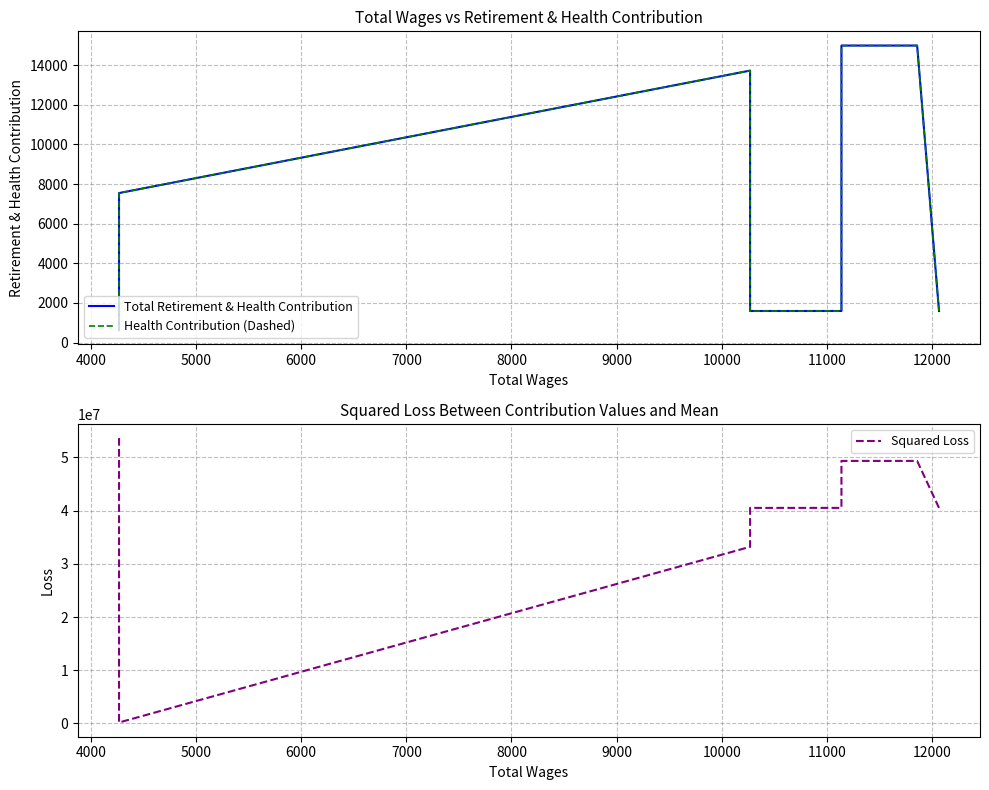

True or false: Squared Loss and Total Retirement & Health Contribution cross at least once.

False